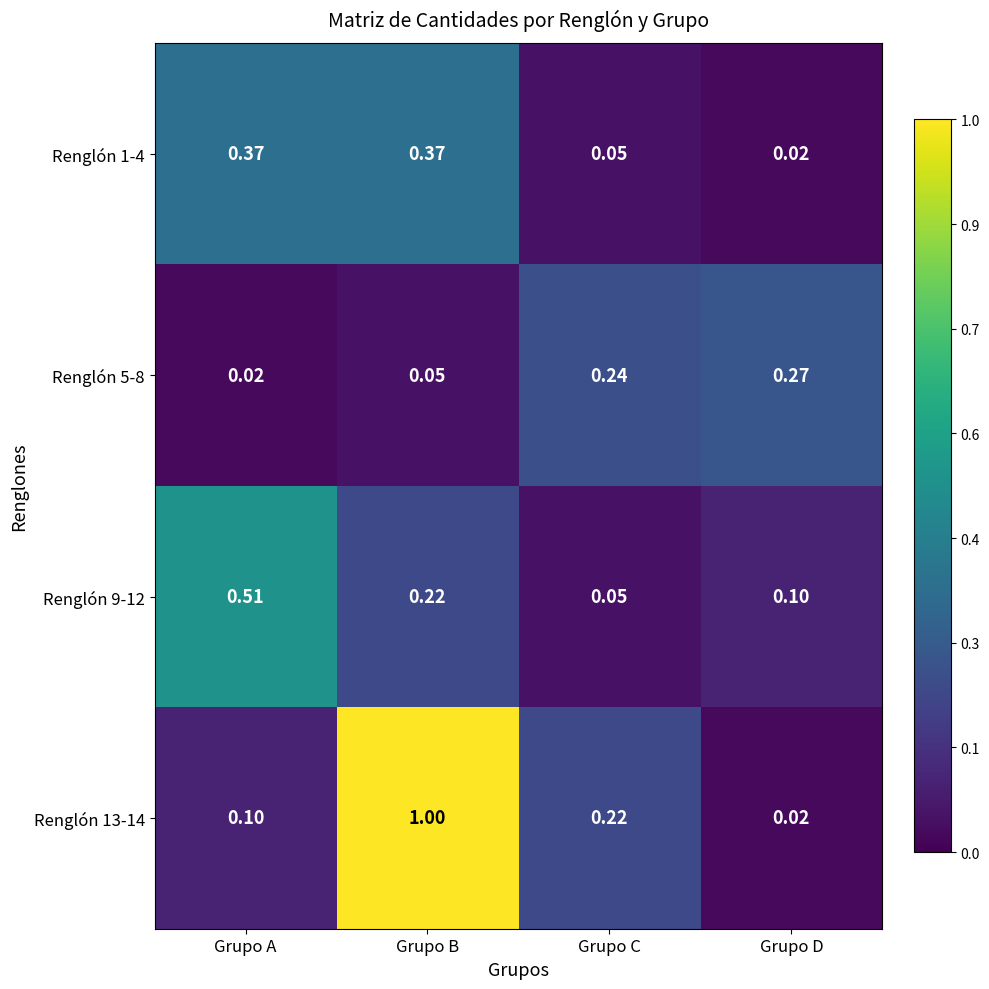

At which category is the sum across all series the highest?

Grupo B